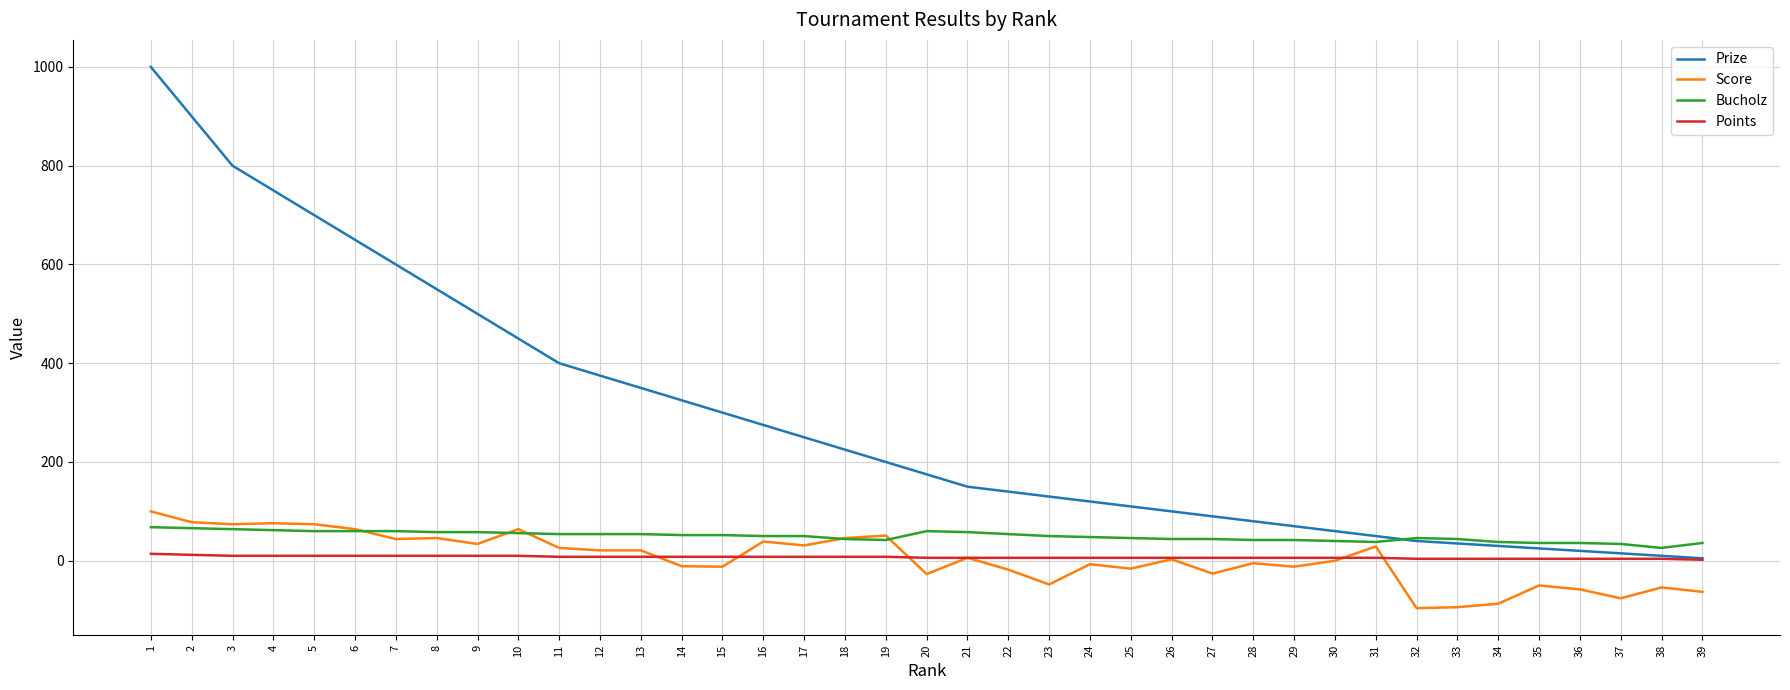

At how many categories does at least one series exceed 189?

19